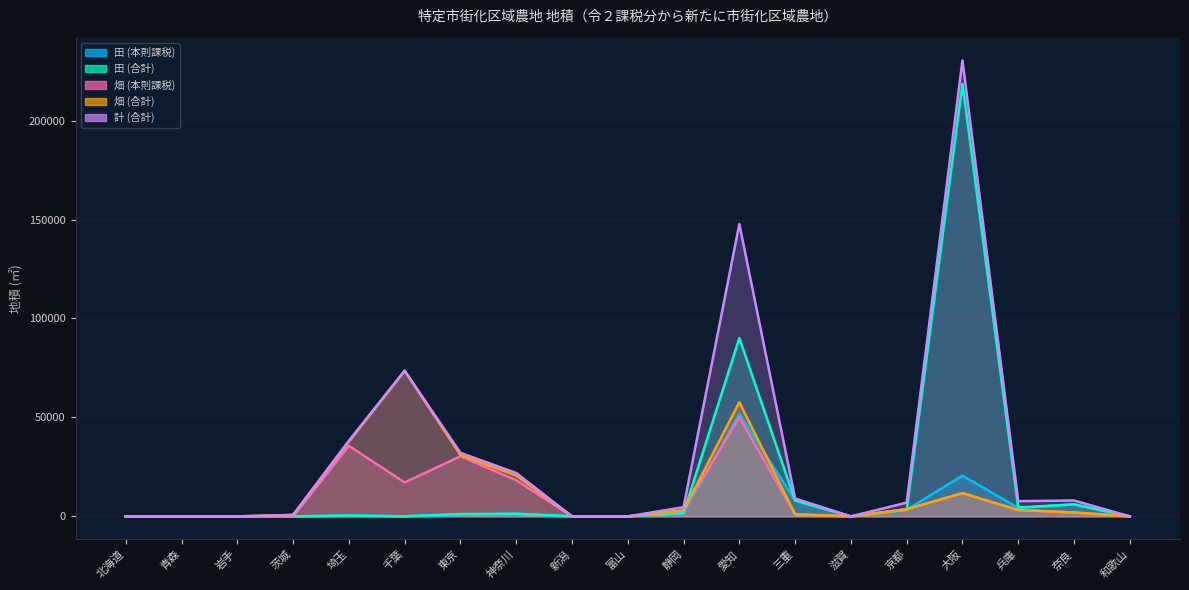

True or false: 畑 (本則課税) has a value of 12960 at 埼玉.

False